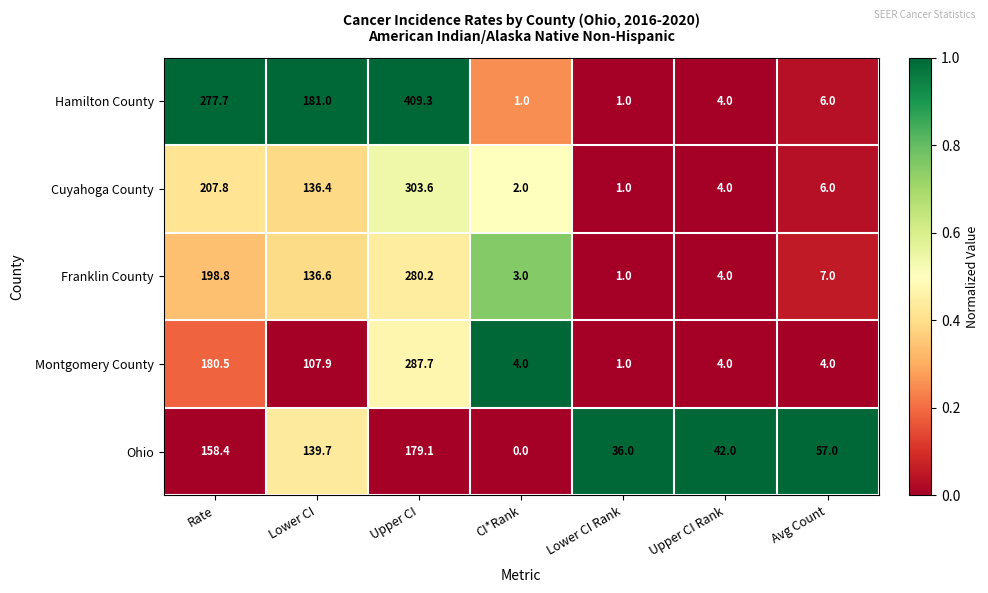

Which series changed the most between Upper CI and Lower CI Rank?

Hamilton County